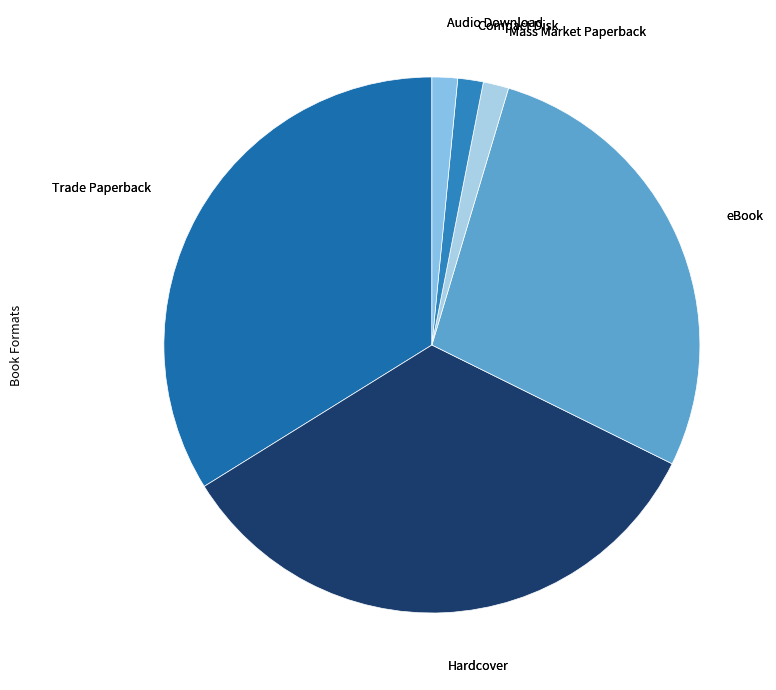

How many slices are in this pie chart?

6